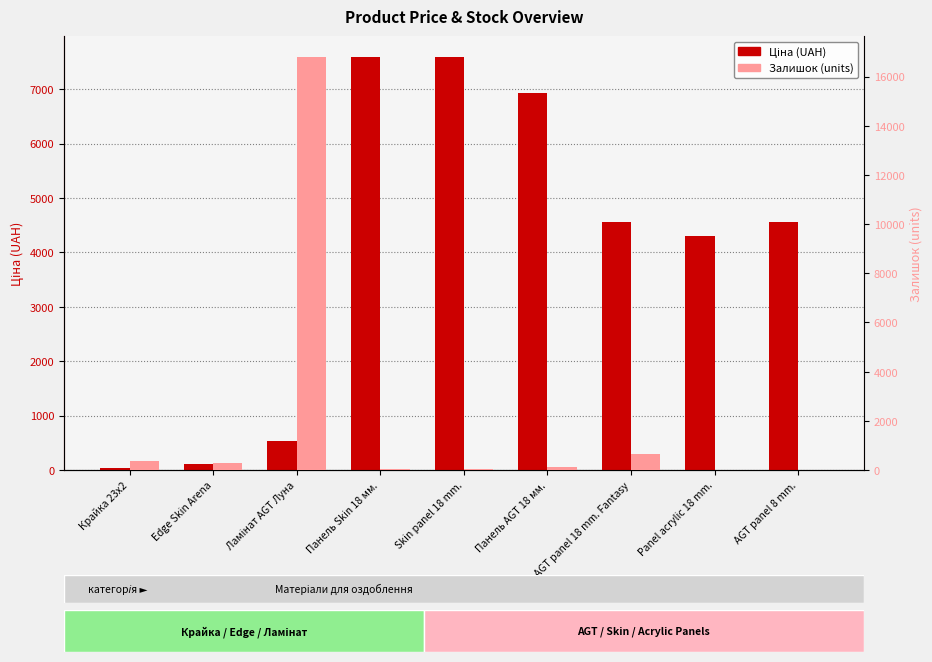

What is the value of the Ціна bar at the 9th from the left?

4561.9